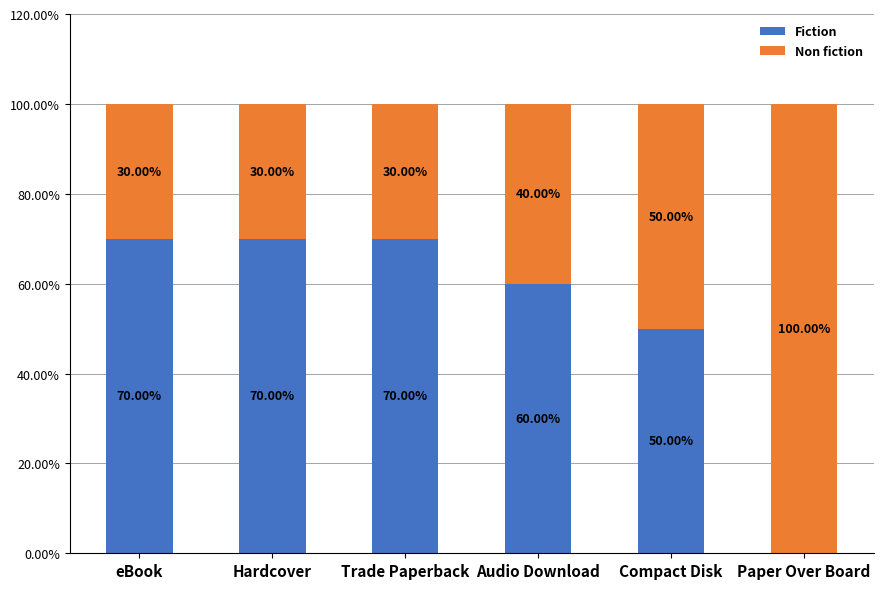

What are all the series names shown in the legend?

Fiction, Non fiction